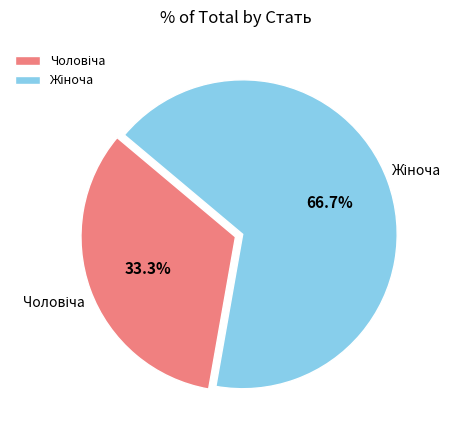

Is there a majority slice in this chart?

Yes